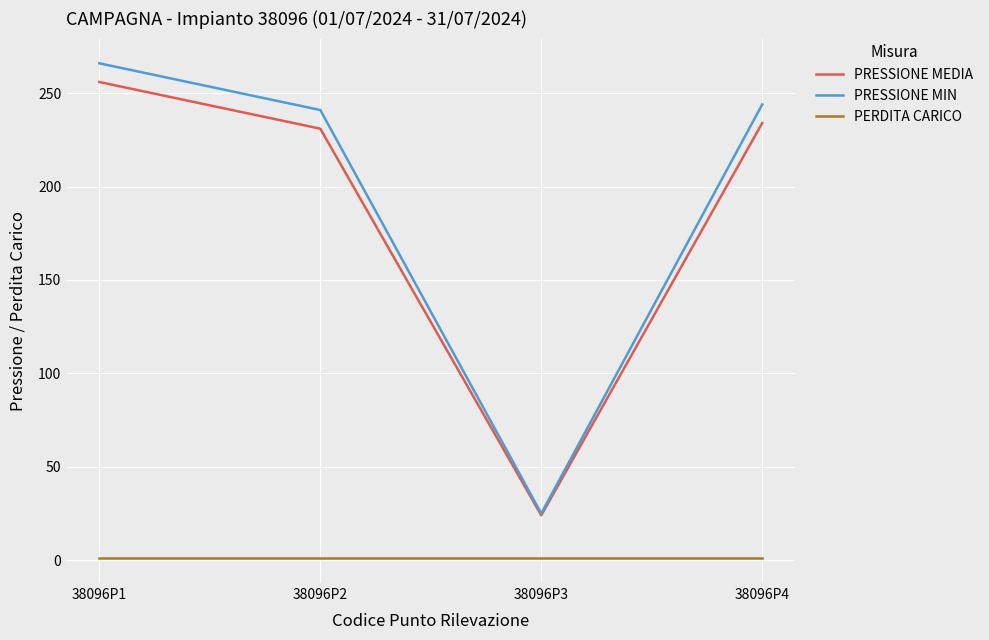

What is the lowest value of the PERDITA CARICO series?

1